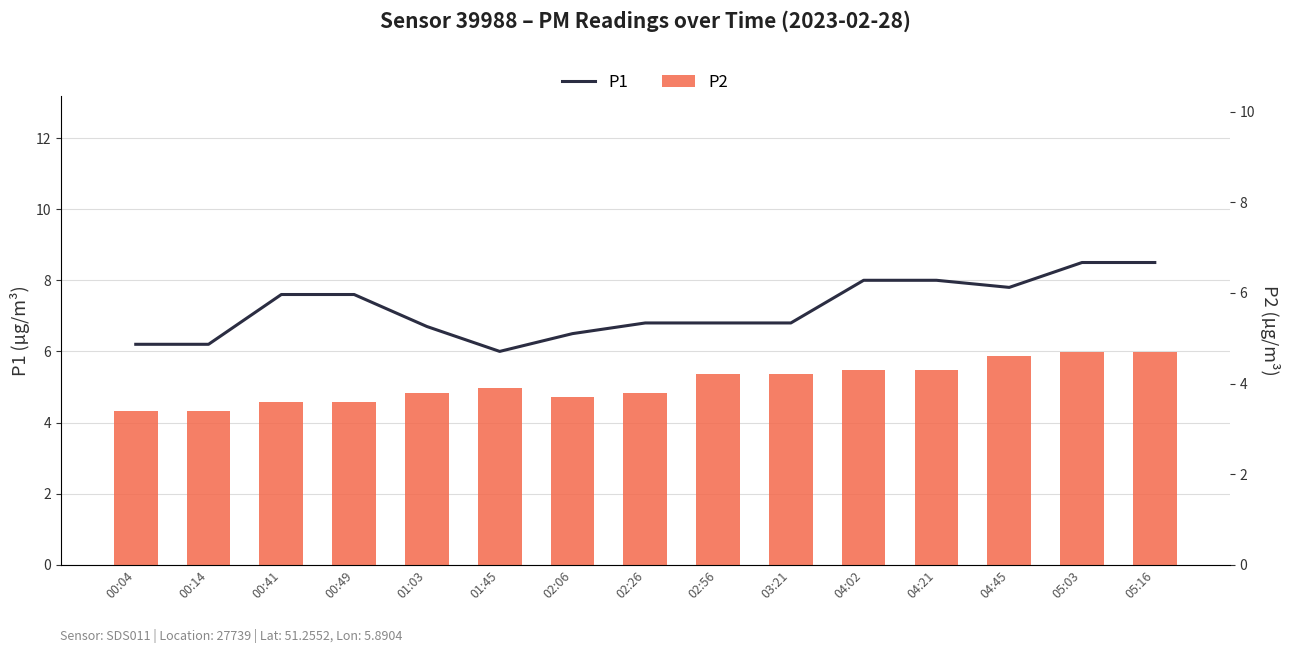

Reading left to right, list all the values displayed in this chart.

P1: 00:04=6.2	00:14=6.2	00:41=7.6	00:49=7.6	01:03=6.7	01:45=6.0	02:06=6.5	02:26=6.8	02:56=6.8	03:21=6.8	04:02=8.0	04:21=8.0	04:45=7.8	05:03=8.5	05:16=8.5
P2: 00:04=3.4	00:14=3.4	00:41=3.6	00:49=3.6	01:03=3.8	01:45=3.9	02:06=3.7	02:26=3.8	02:56=4.2	03:21=4.2	04:02=4.3	04:21=4.3	04:45=4.6	05:03=4.7	05:16=4.7